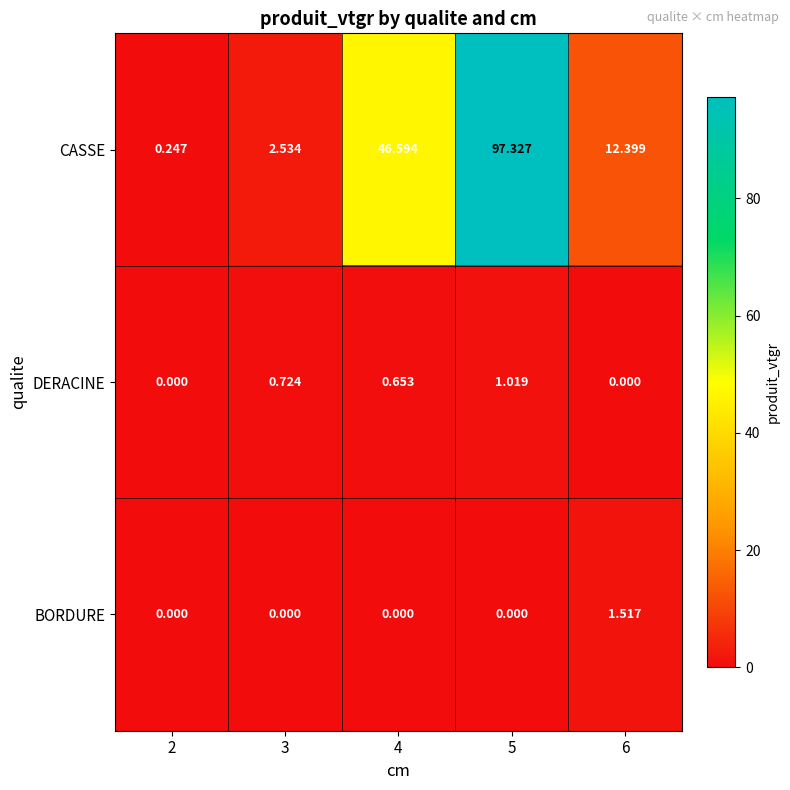

List the series in order of their peak value, highest first.

CASSE, BORDURE, DERACINE